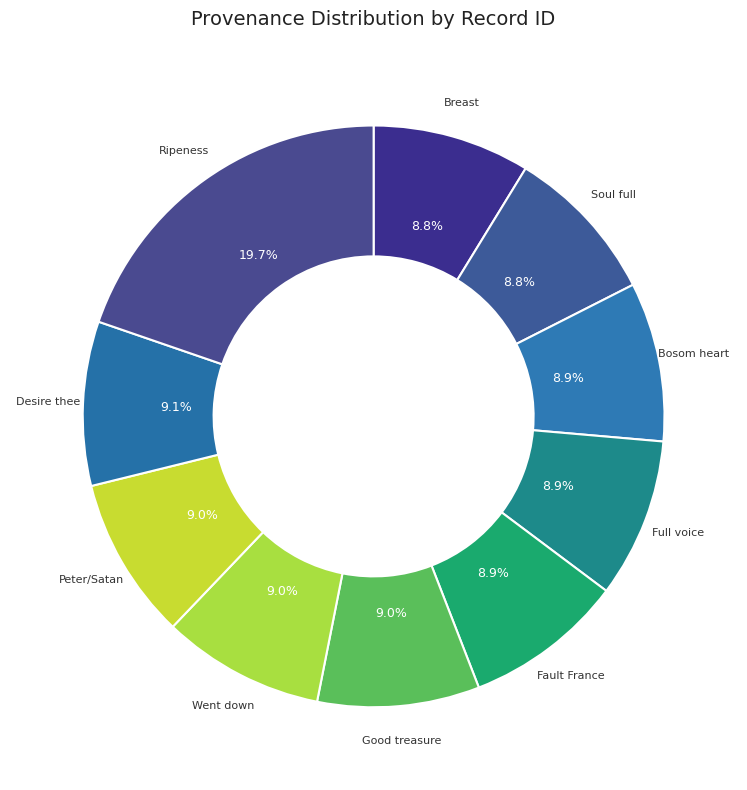

Count the number of slices in the pie.

10